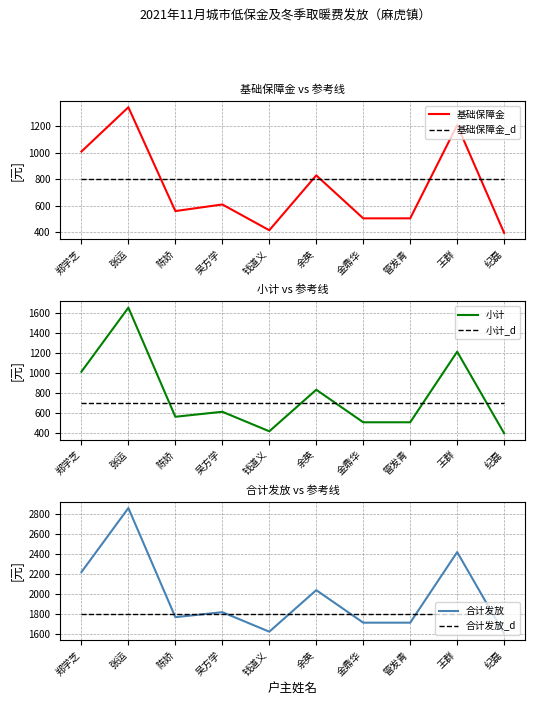

What is the difference between the second highest and minimum values in the 基础保障金 series?

815